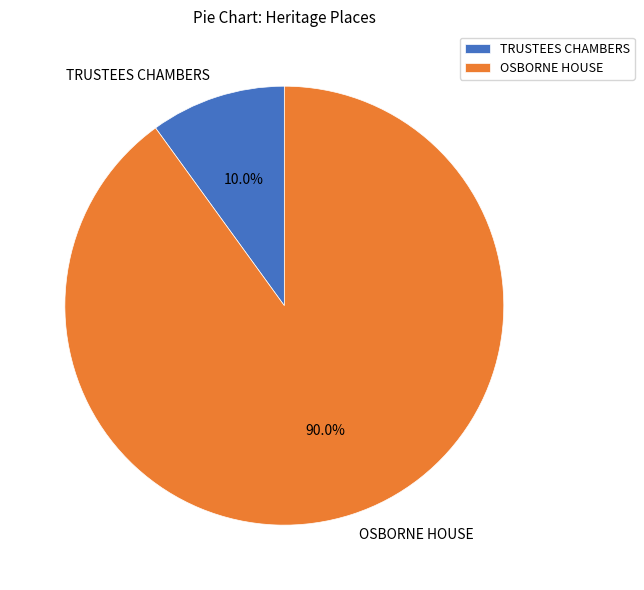

To the nearest percent, what percentage of the pie is TRUSTEES CHAMBERS?

10%